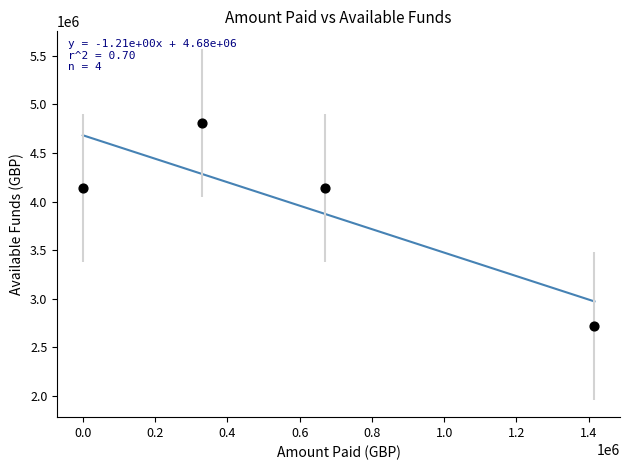

What is the range of X values (max minus min)?

1415287.1